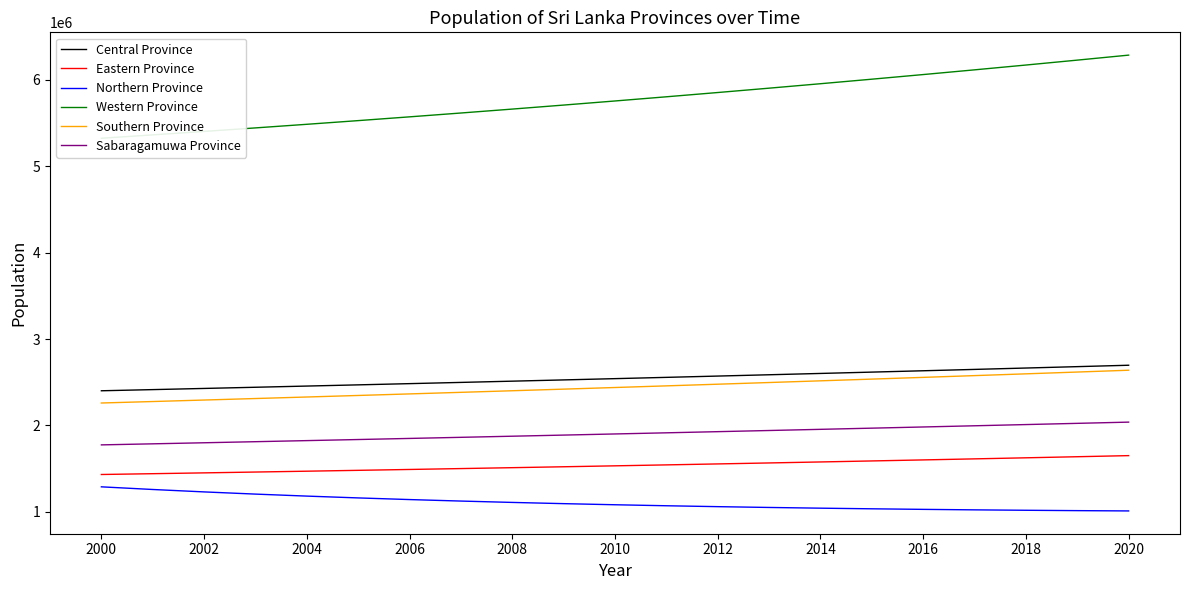

The value of Northern Province at 2016 is 1741426.9. True or false?

False